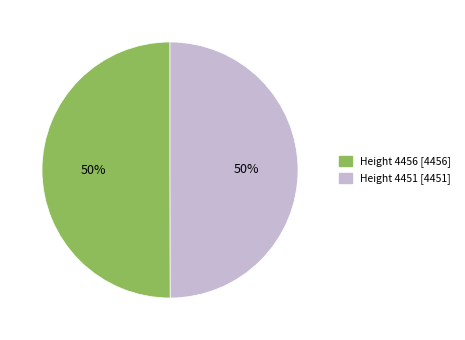

To the nearest percent, what is the average slice percentage?

50%